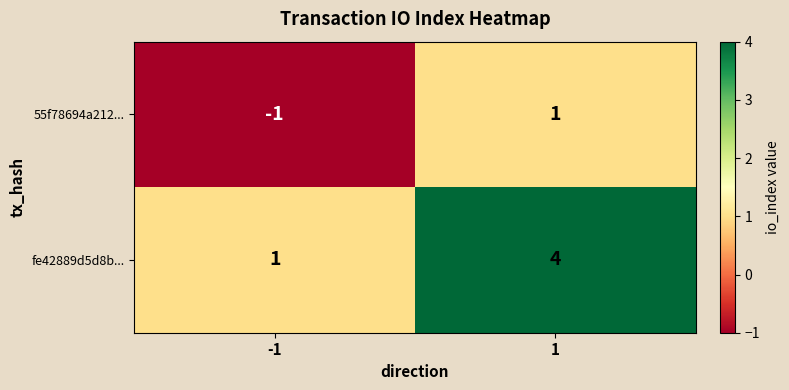

Rank the series by their maximum value, from highest to lowest.

fe42889d5d8b..., 55f78694a212...